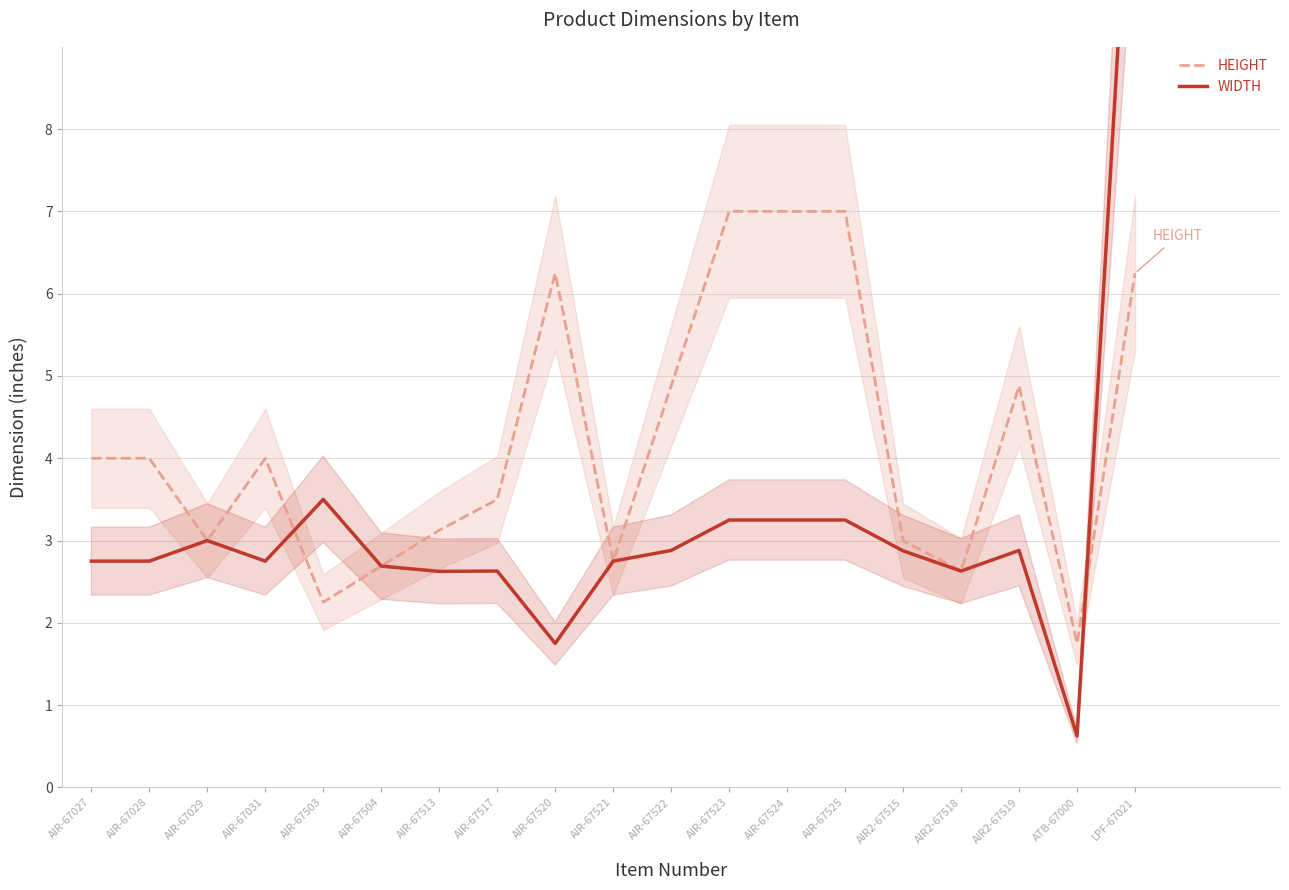

Where do WIDTH and HEIGHT first cross each other?

AIR-67031 and AIR-67503